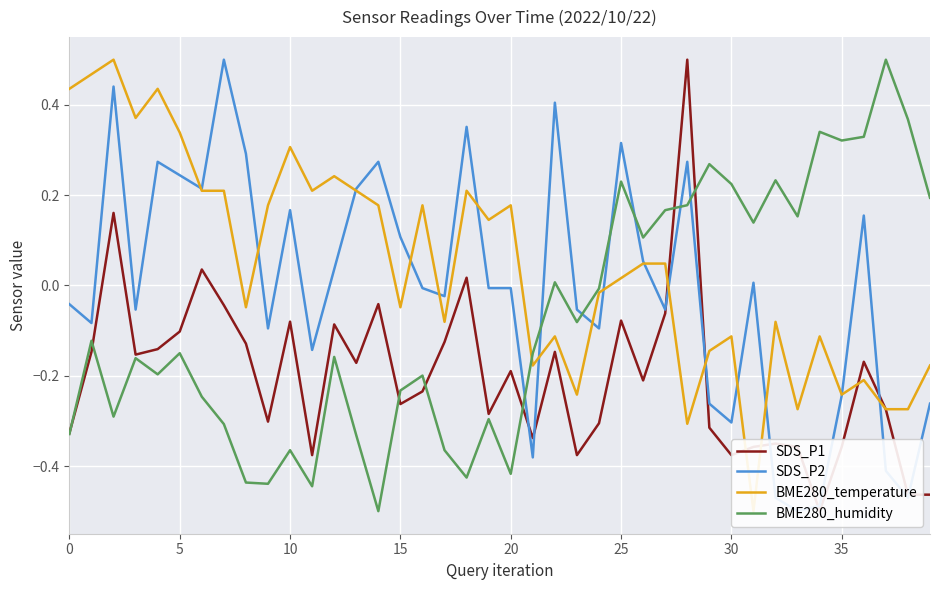

What is the average value of the BME280_humidity series?

-0.1